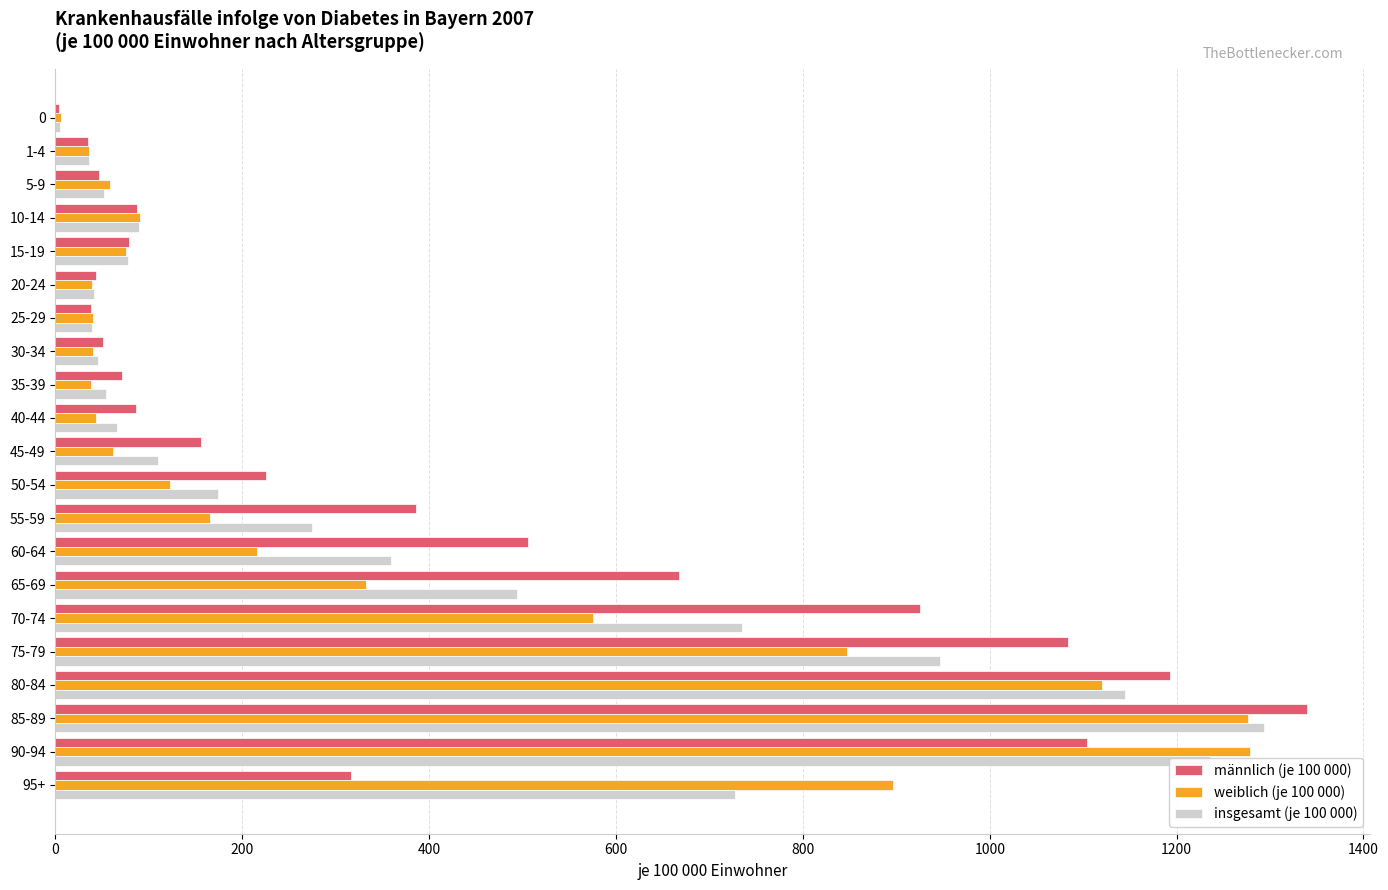

The männlich (je 100 000) series shows 257.4 at 75-79. True or false?

False